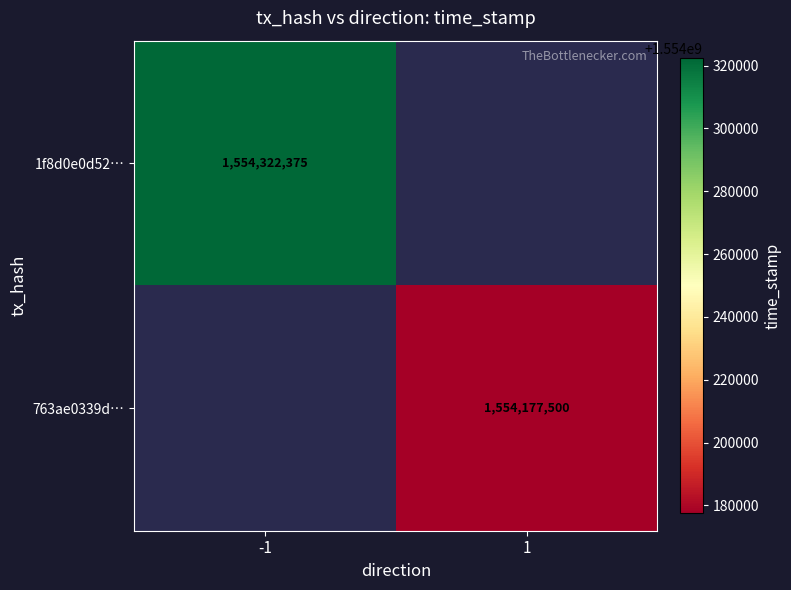

What is the greatest value displayed?

1554322375.0